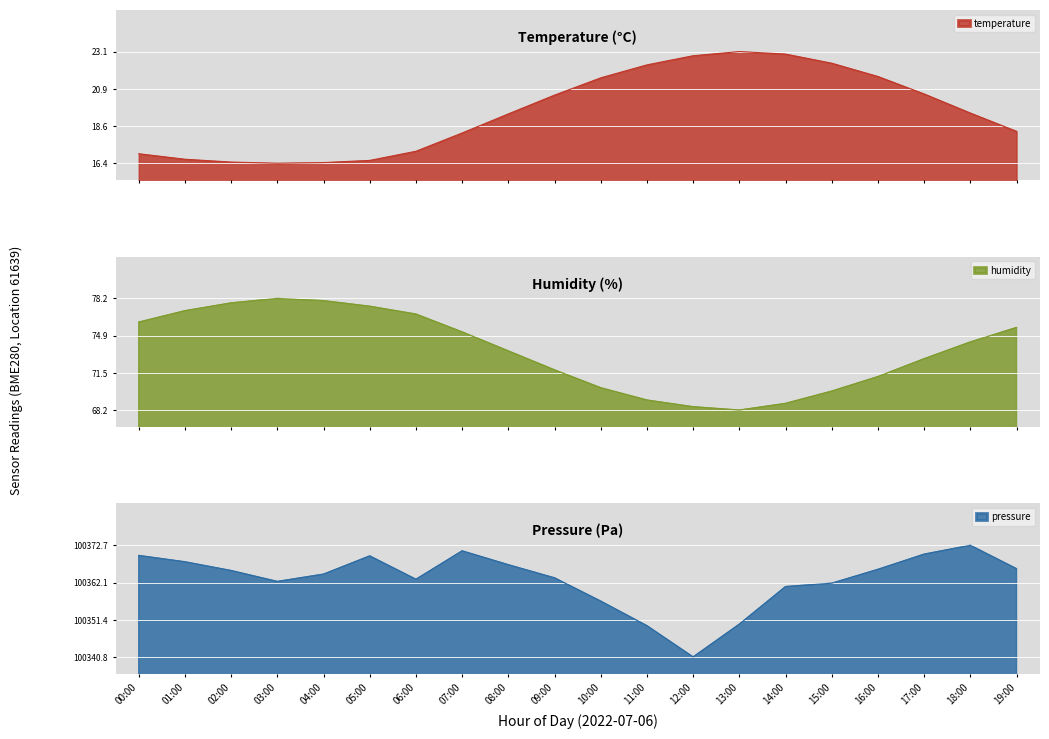

Which series has the largest total across all categories?

pressure